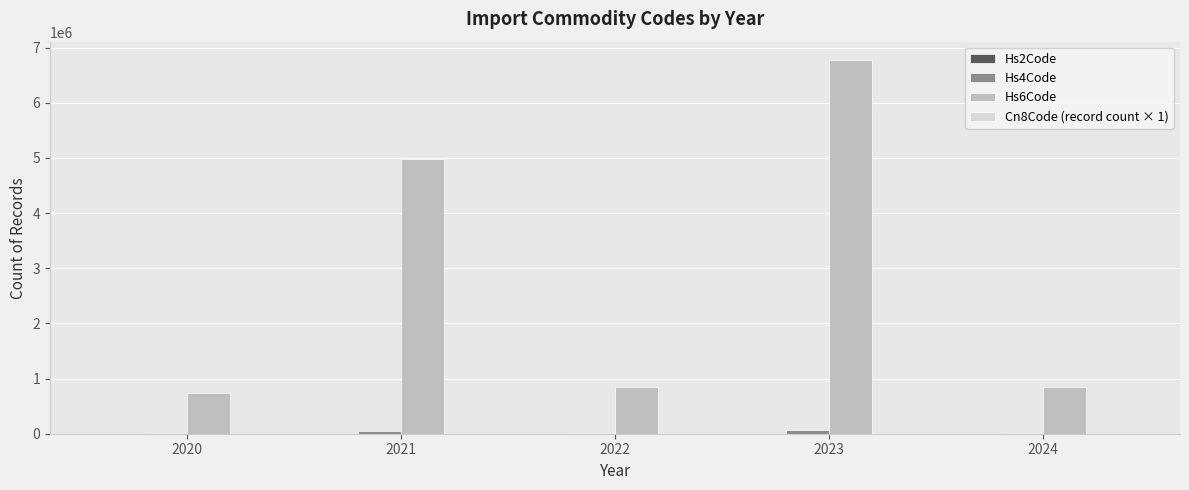

Which series has the largest total across all categories?

Hs6Code